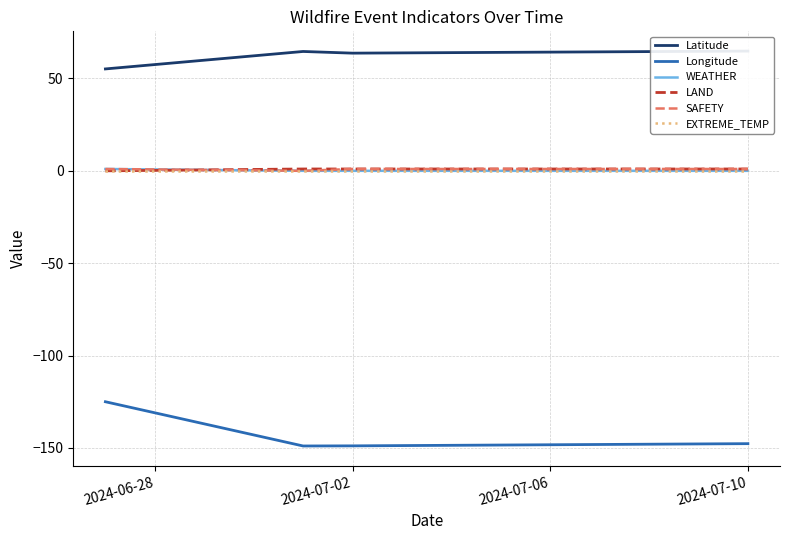

How many lines are shown in the chart?

6